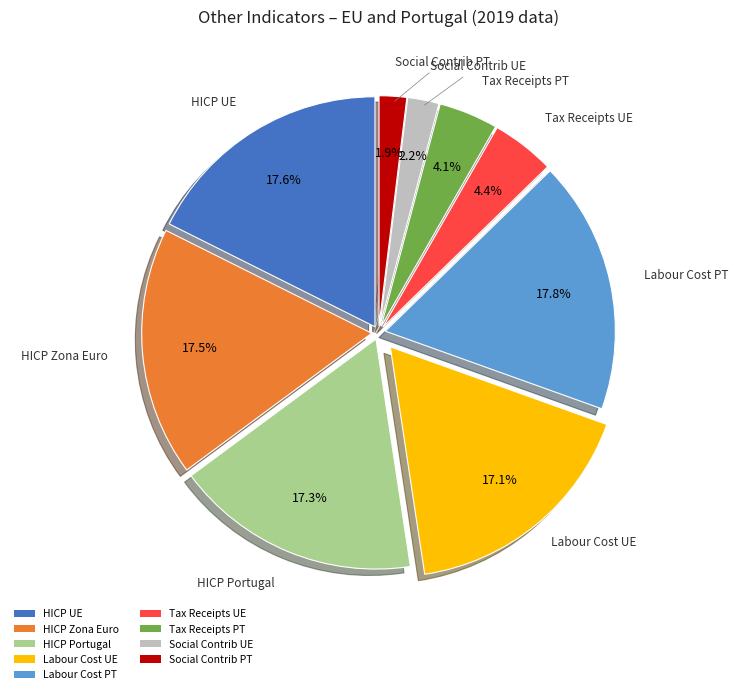

Does any single category account for the majority?

No